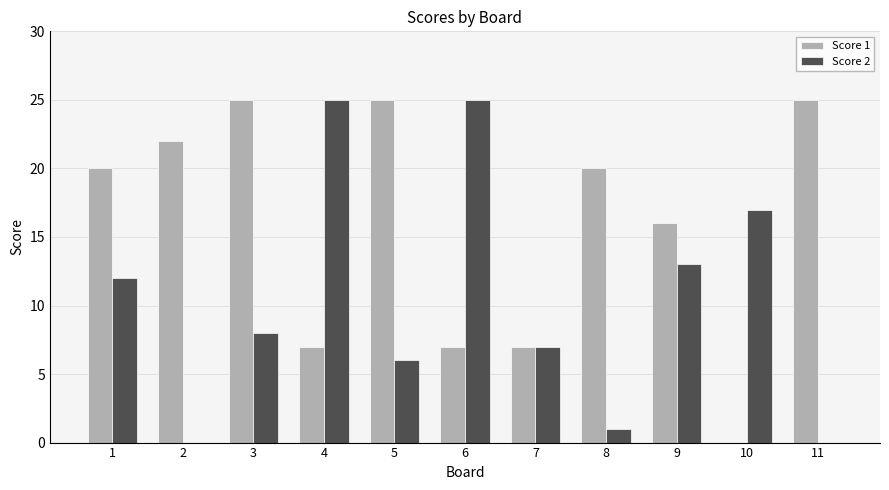

What is the total value across all series at 3?

33